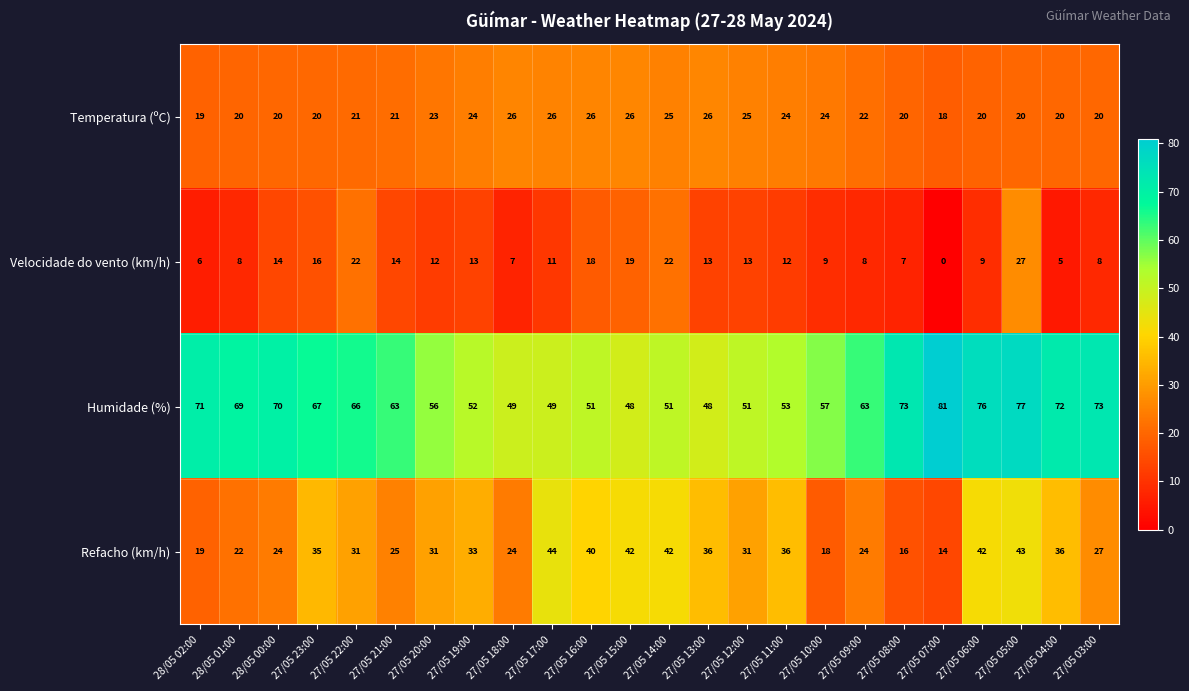

List the series in order of their overall mean, highest first.

Humidade (%), Refacho (km/h), Temperatura (ºC), Velocidade do vento (km/h)